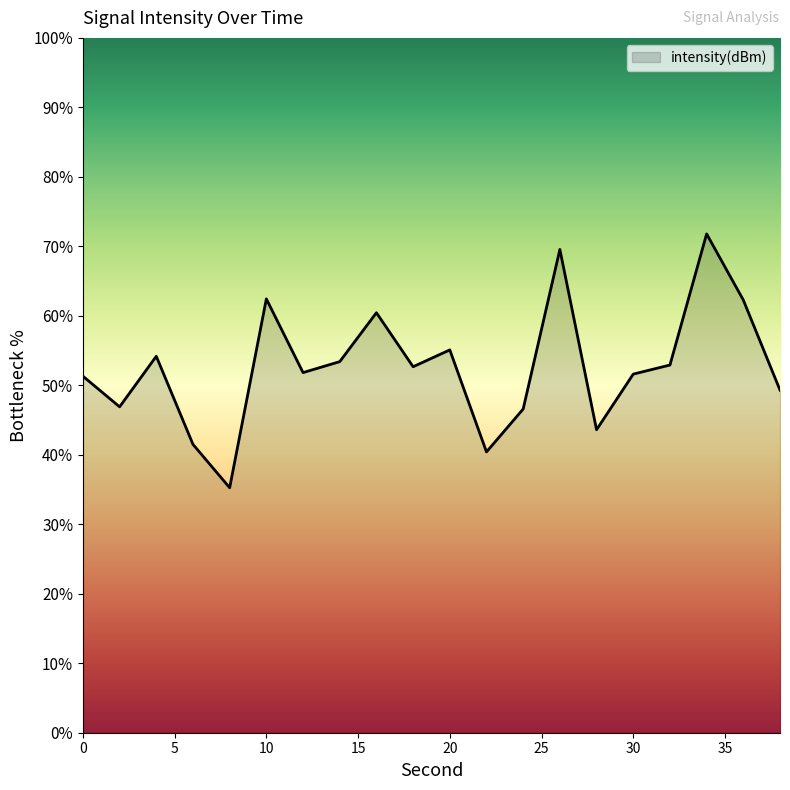

True or false: there are more than 0 points higher than both neighbors.

True